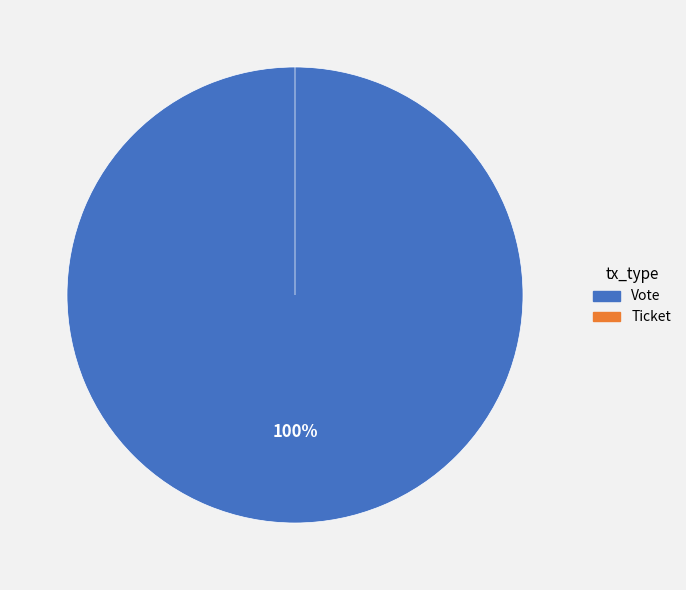

To the nearest percent, what is the average slice percentage?

50%